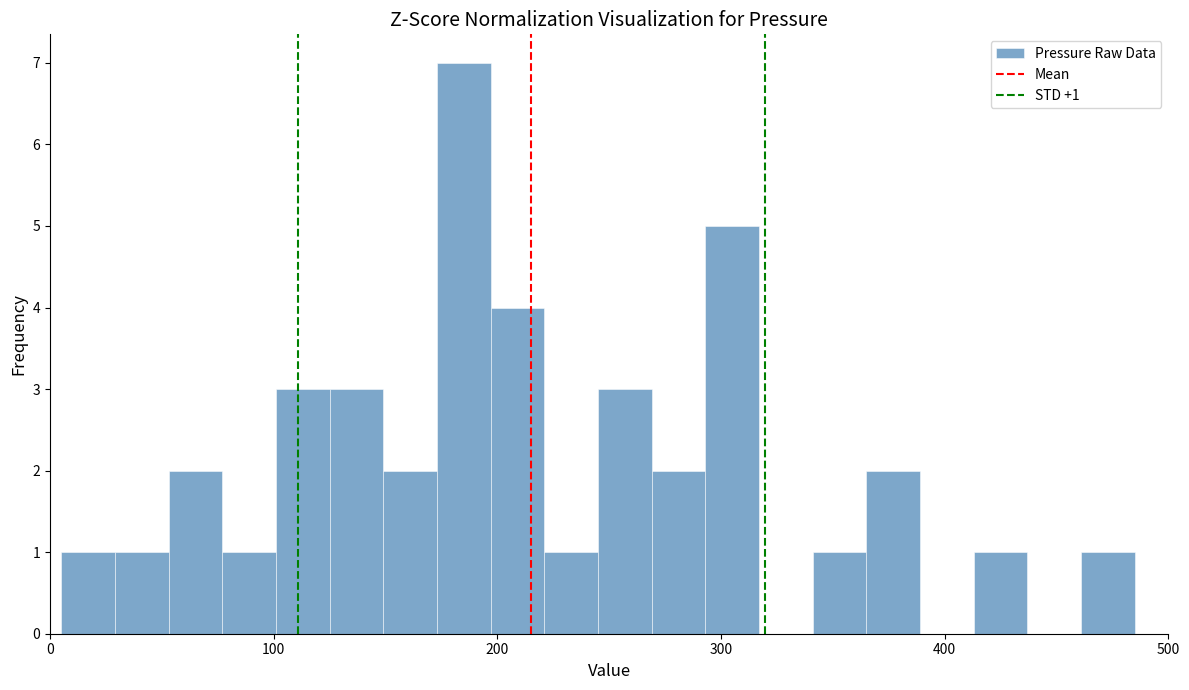

Read against the x-axis, roughly where is the centre of the tallest bar?

190